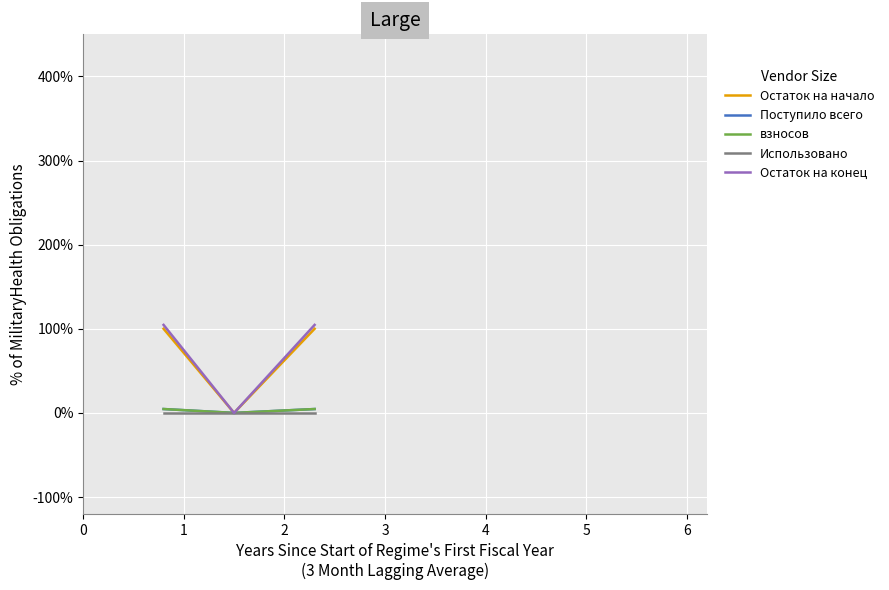

How many lines are shown in the chart?

5